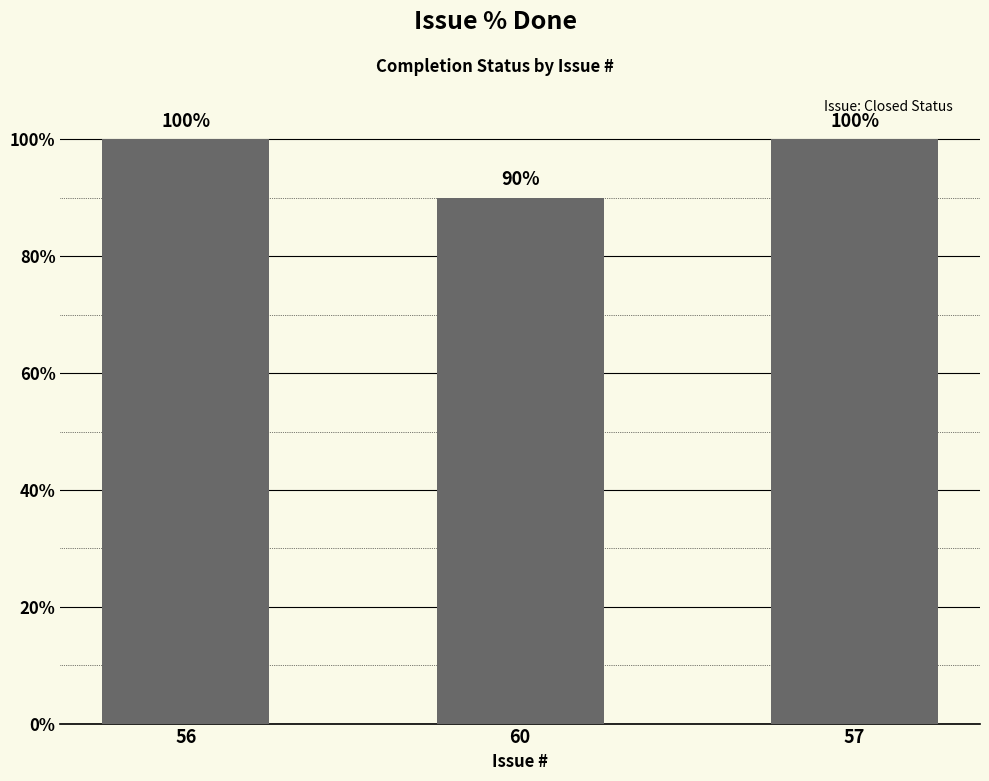

What is the sum of the values at 60 and 57?

190